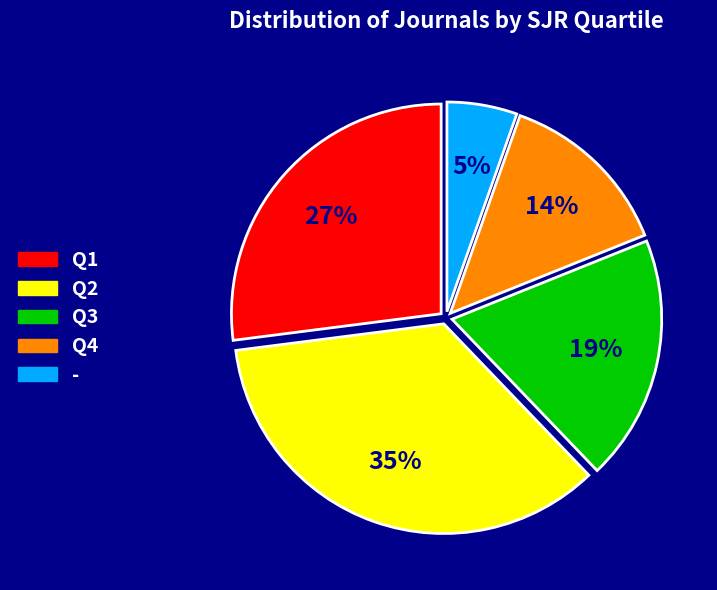

What is the smallest slice in the pie chart?

-